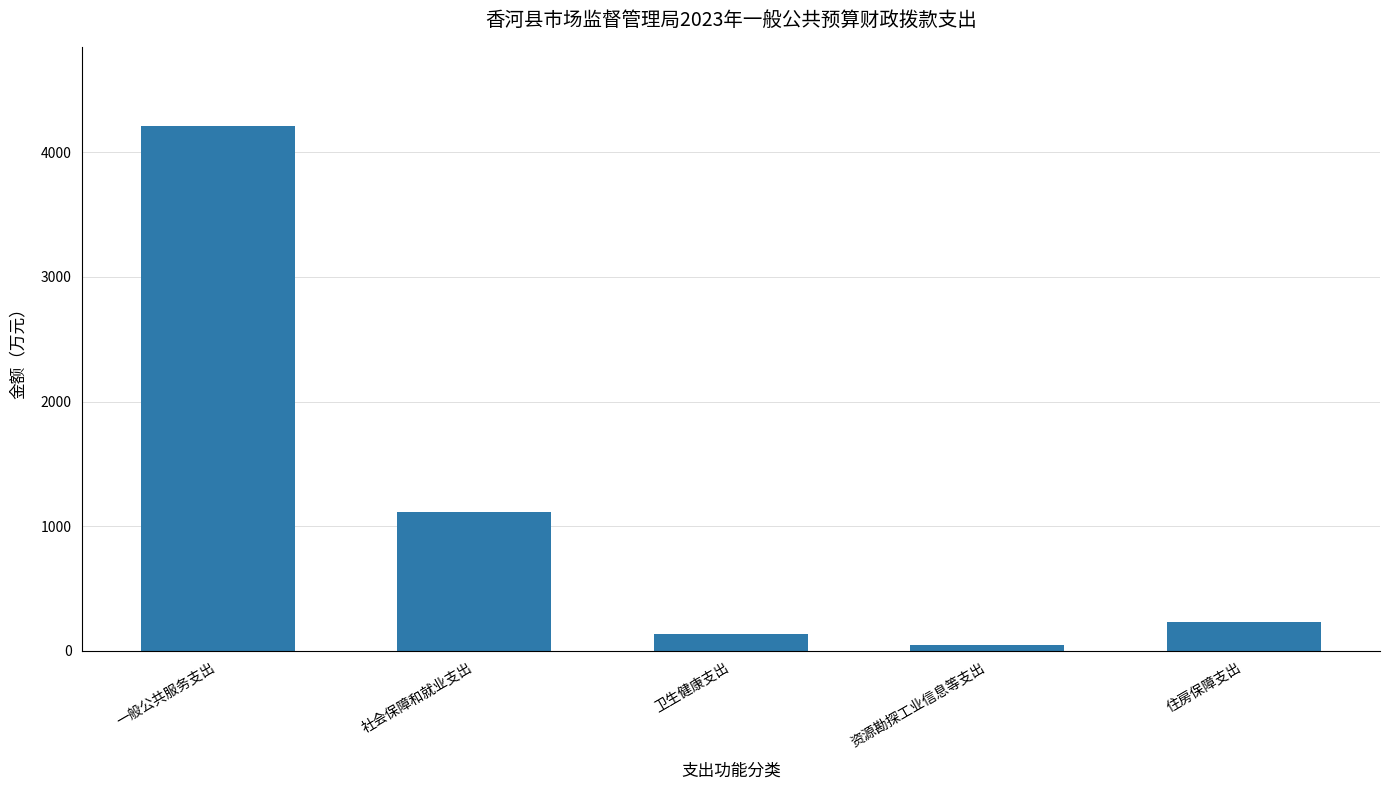

At which label is the value closest to 2131?

社会保障和就业支出